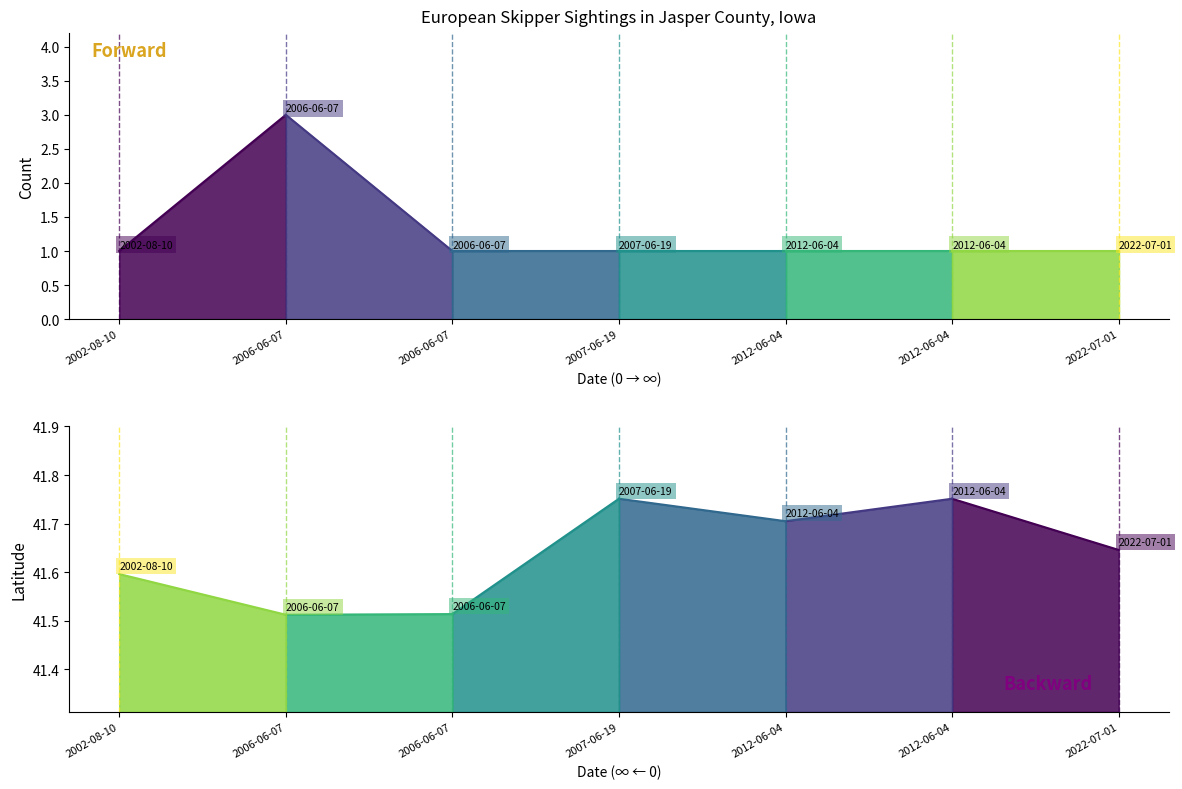

How many interior local peaks does the Latitude series have?

2